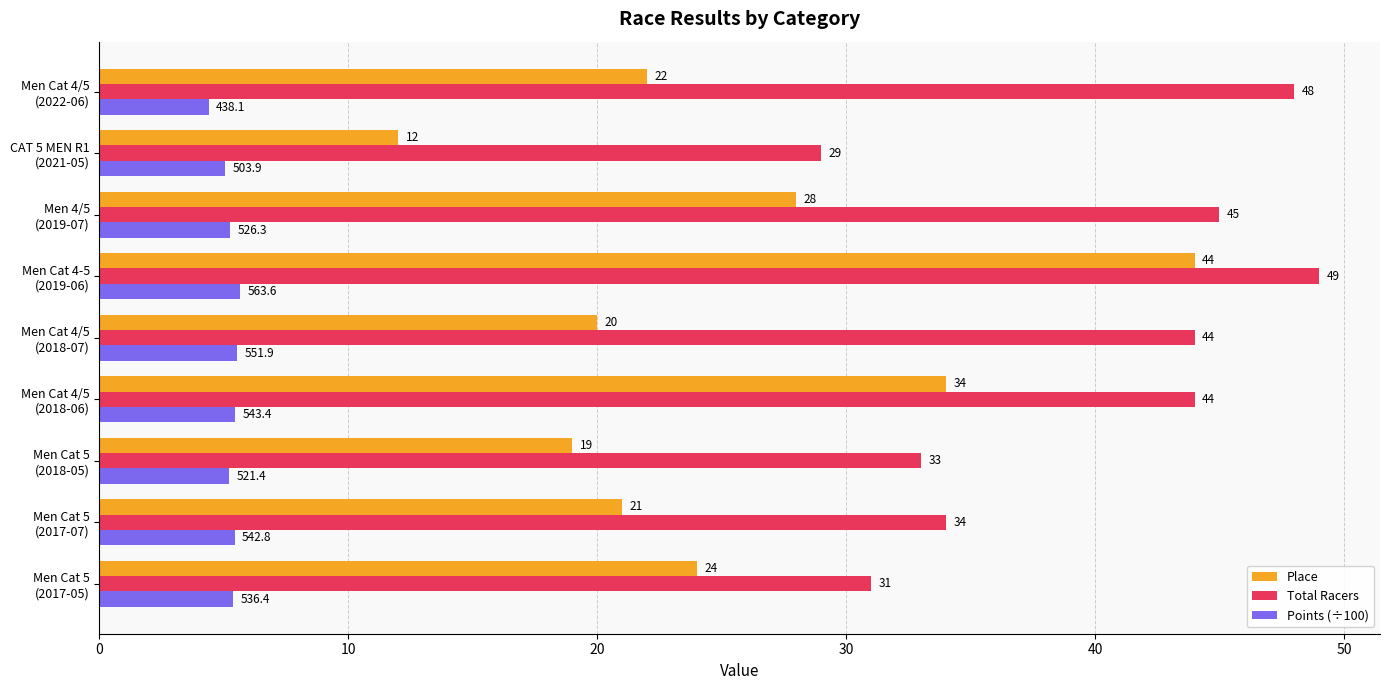

What is the difference between the maximum and minimum values in the Total Racers series?

20.0